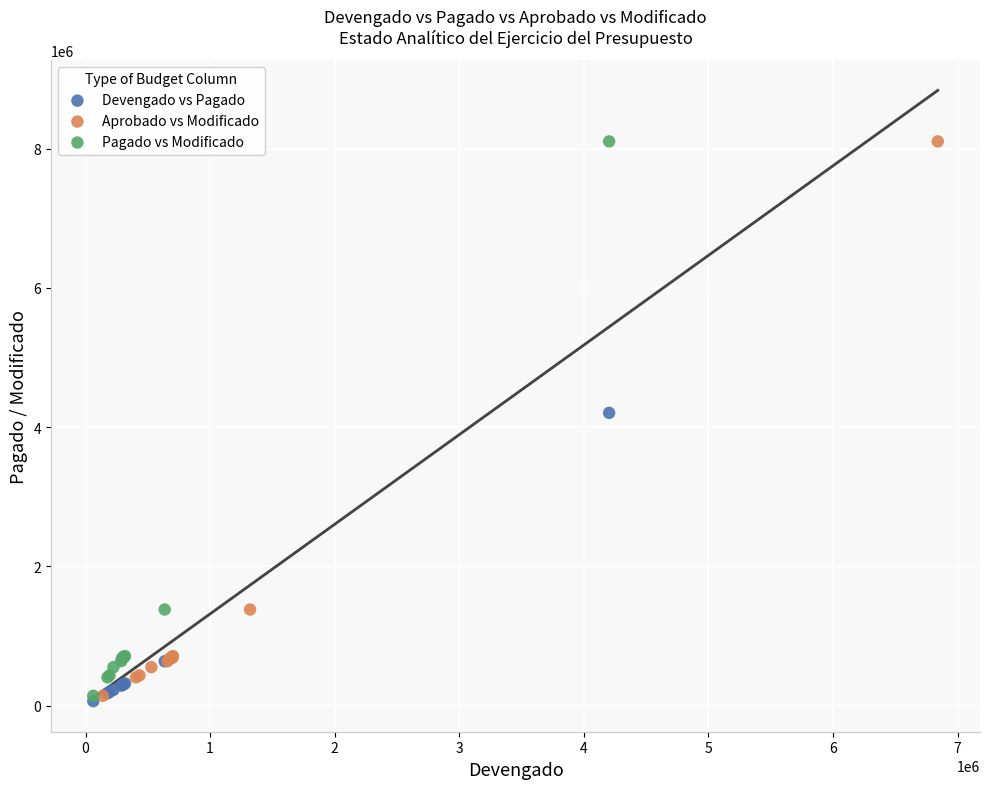

What are all the series names shown in the legend?

Devengado vs Pagado, Aprobado vs Modificado, Pagado vs Modificado